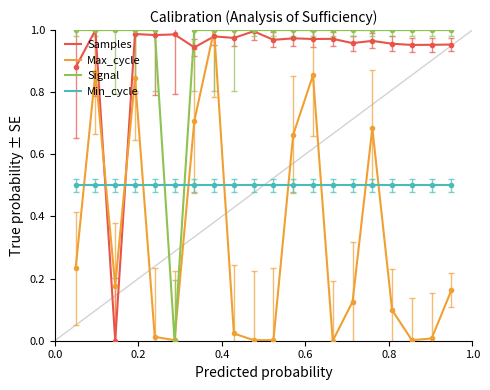

True or false: Signal and Min_cycle intersect in this chart.

True